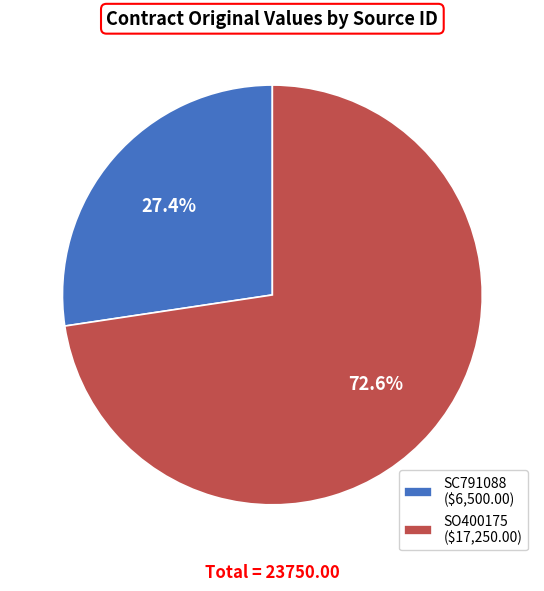

To the nearest percent, what portion does SO400175 represent?

73%